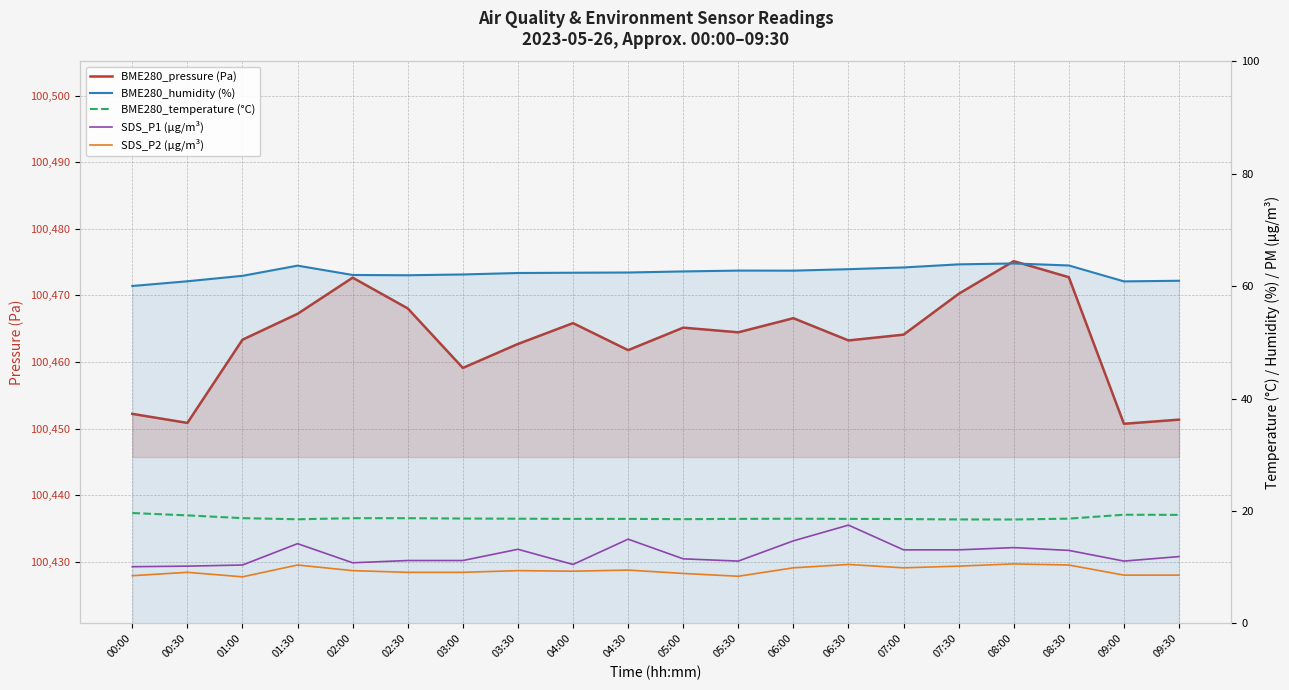

Which series has the largest total across all categories?

BME280_pressure (Pa)